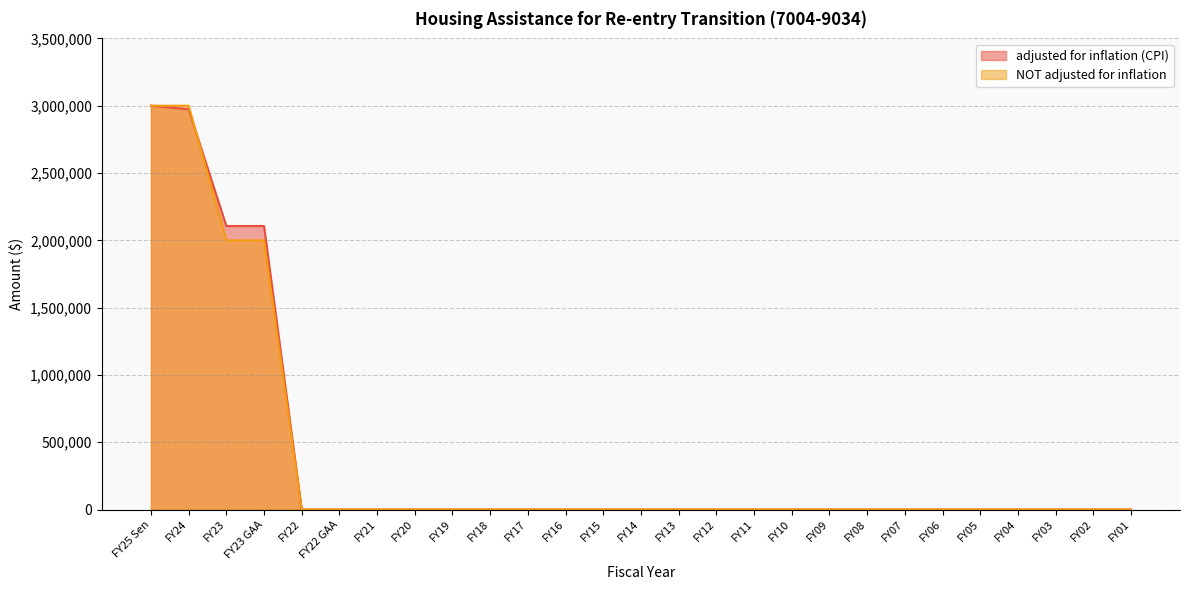

What are all the series names shown in the legend?

adjusted for inflation (CPI), NOT adjusted for inflation